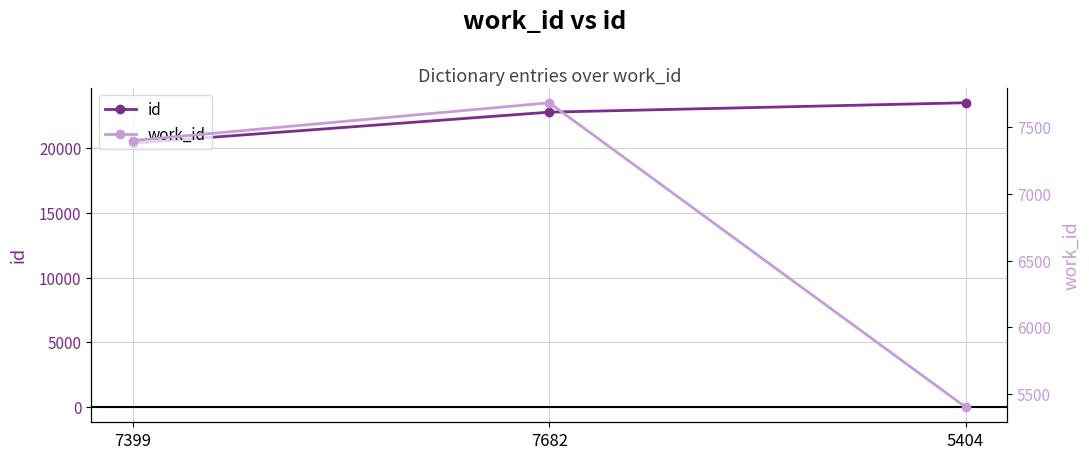

Between 7399 and 7682, which series saw the biggest shift?

id